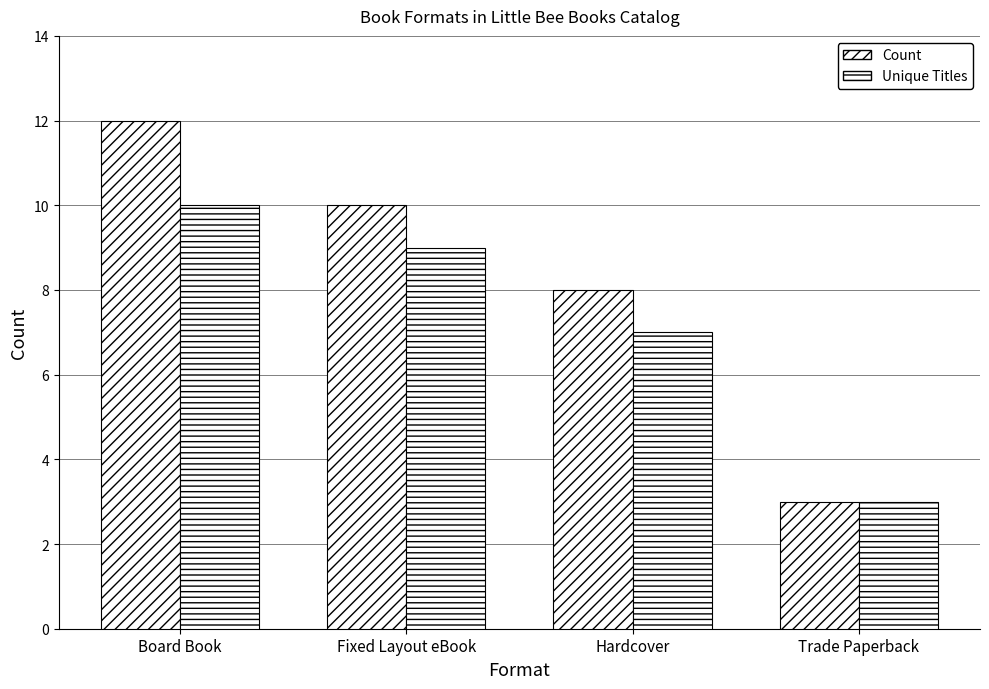

How many series are shown in this chart?

2